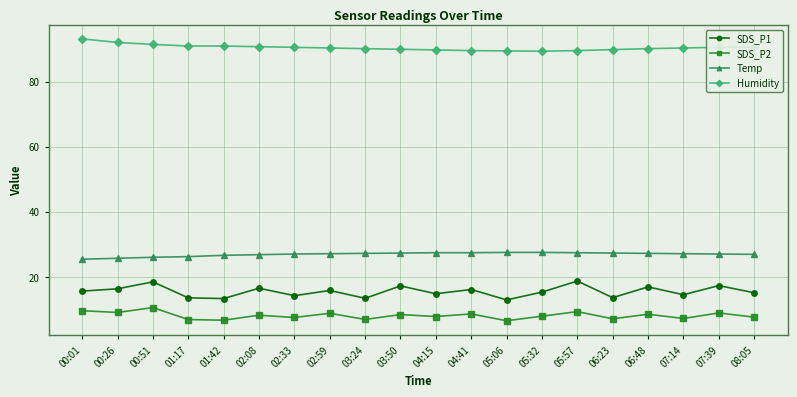

Rank the series at 06:48 from lowest to highest value.

SDS_P2, SDS_P1, Temp, Humidity